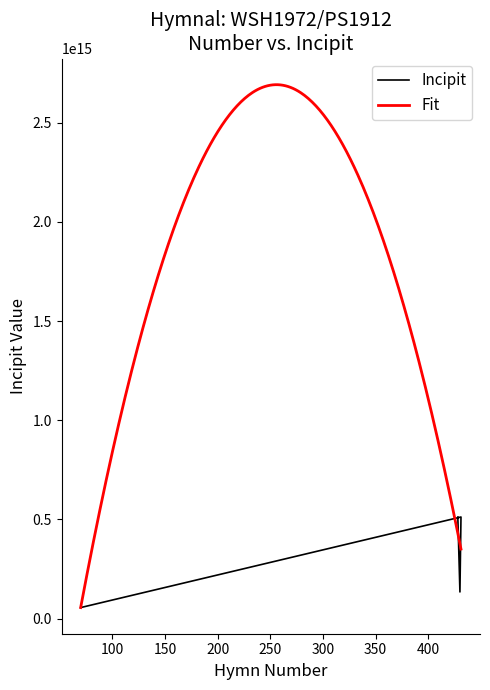

The chart shows a value of 36600099736679 at 70. True or false?

False